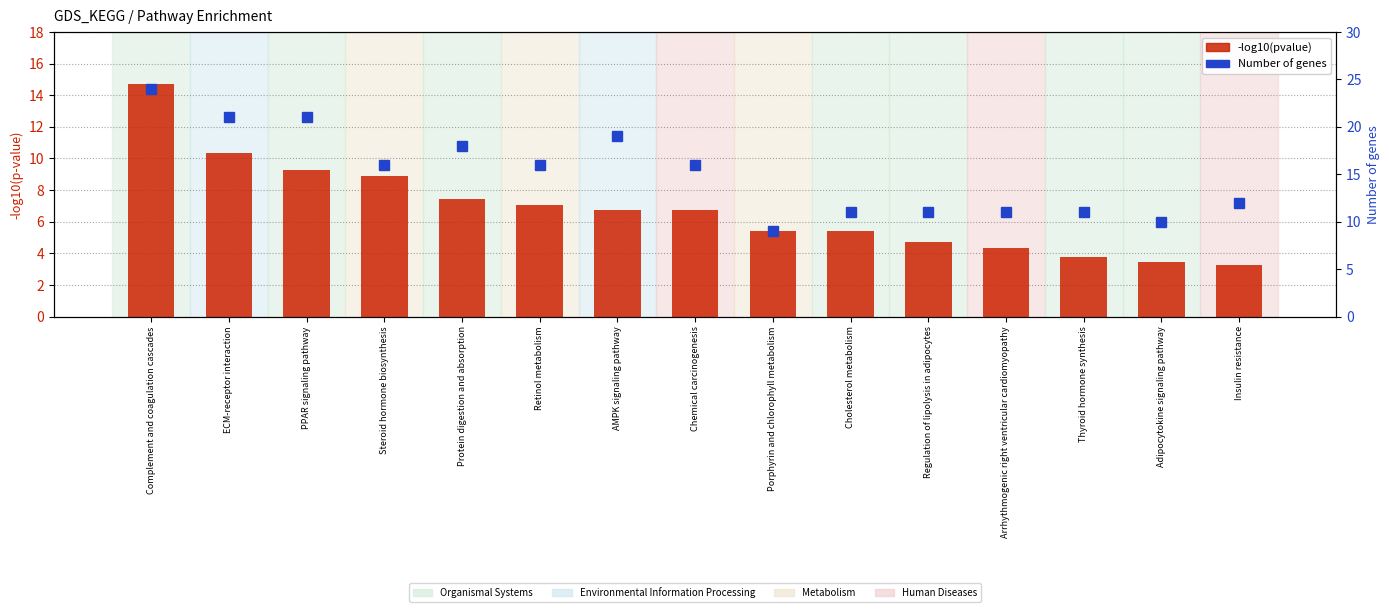

What is the total value across all series at Insulin resistance?

15.2